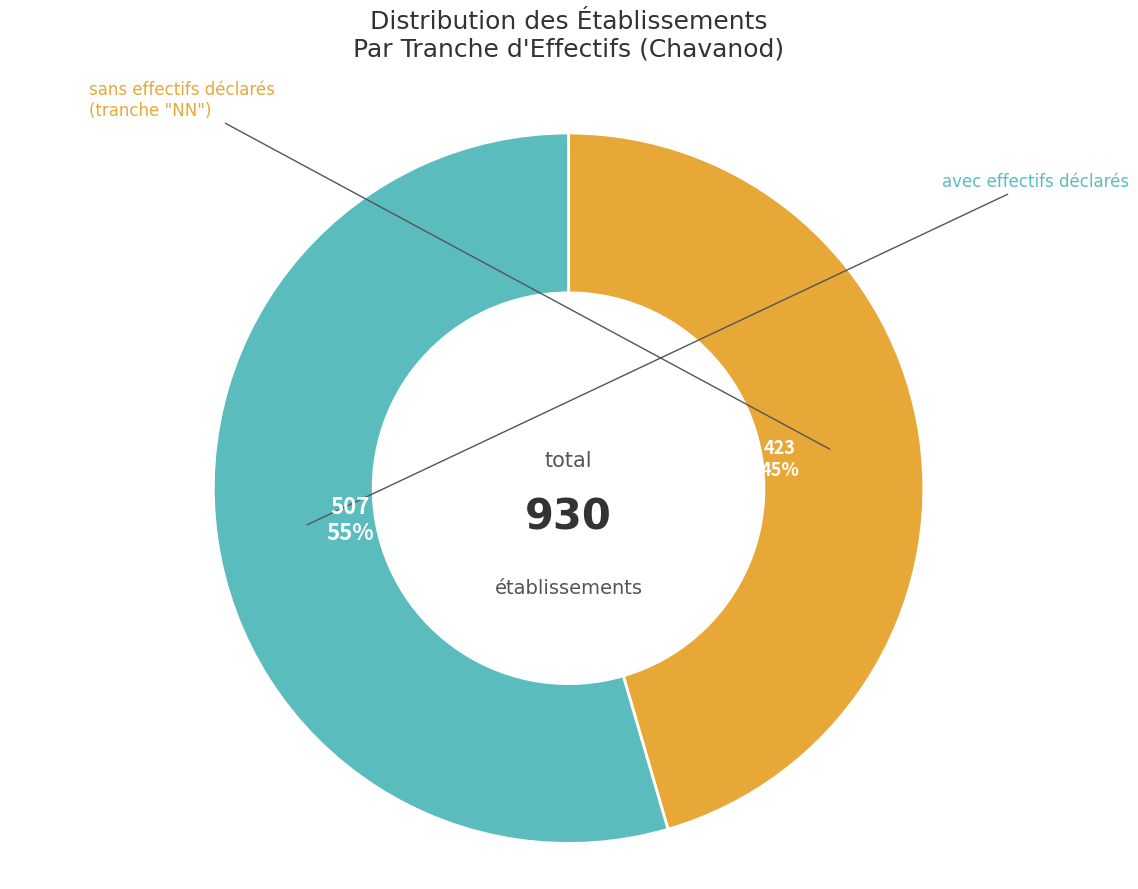

Is there any slice that represents more than half of the pie?

Yes